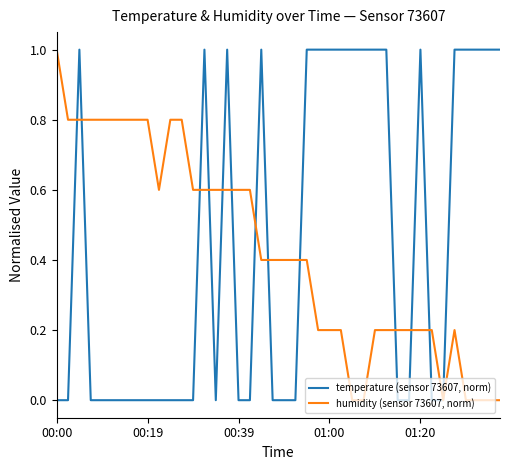

What is the greatest value displayed?

1.0